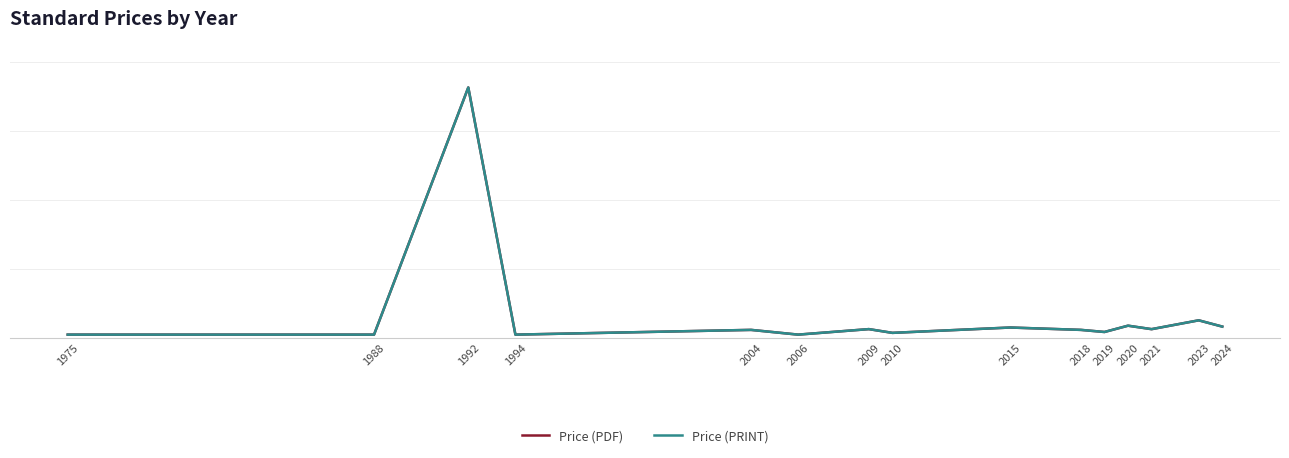

What is the value of the Price (PDF) point at the 9th from the left?

132.0